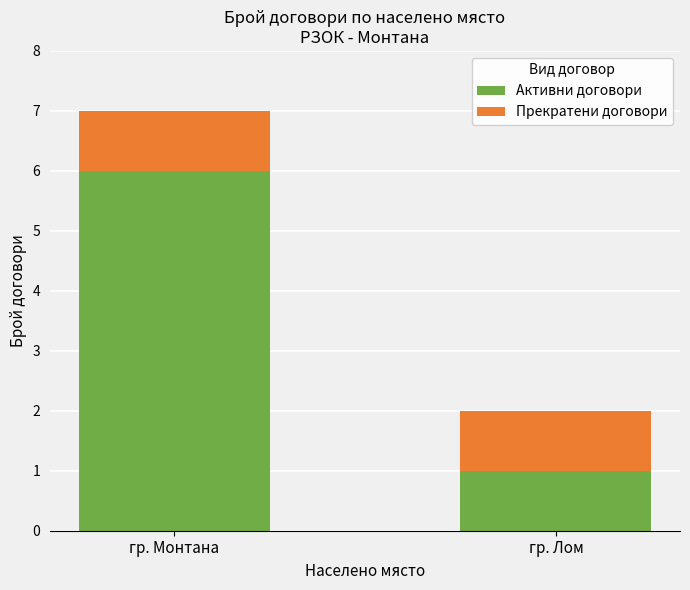

At which label does Активни договори reach its minimum?

гр. Лом